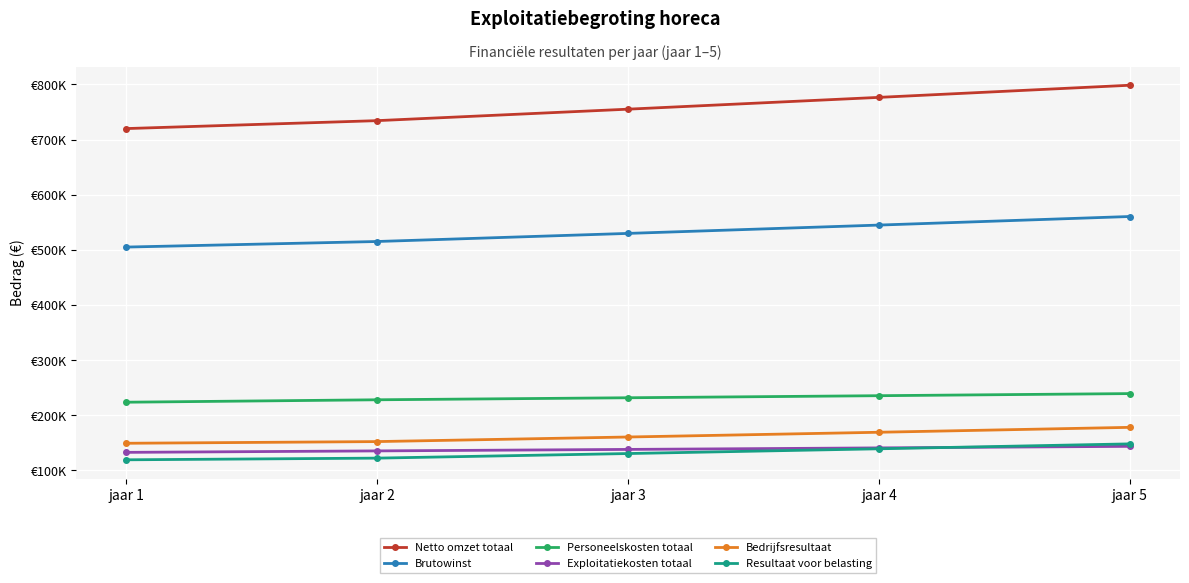

True or false: Bedrijfsresultaat and Brutowinst intersect in this chart.

False